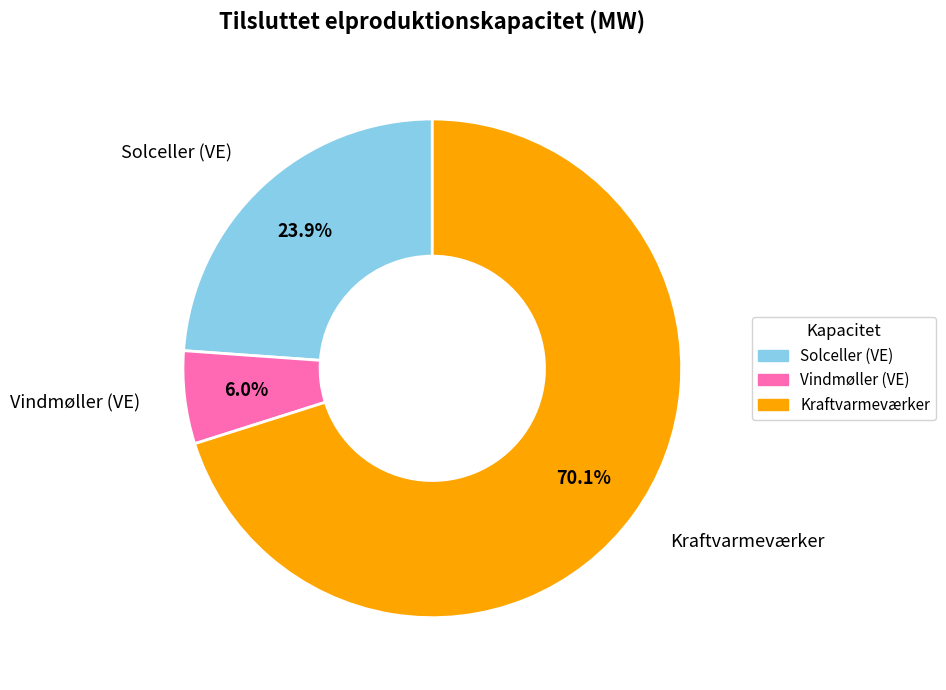

Rank the categories by value from lowest to highest.

Vindmøller (VE), Solceller (VE), Kraftvarmeværker